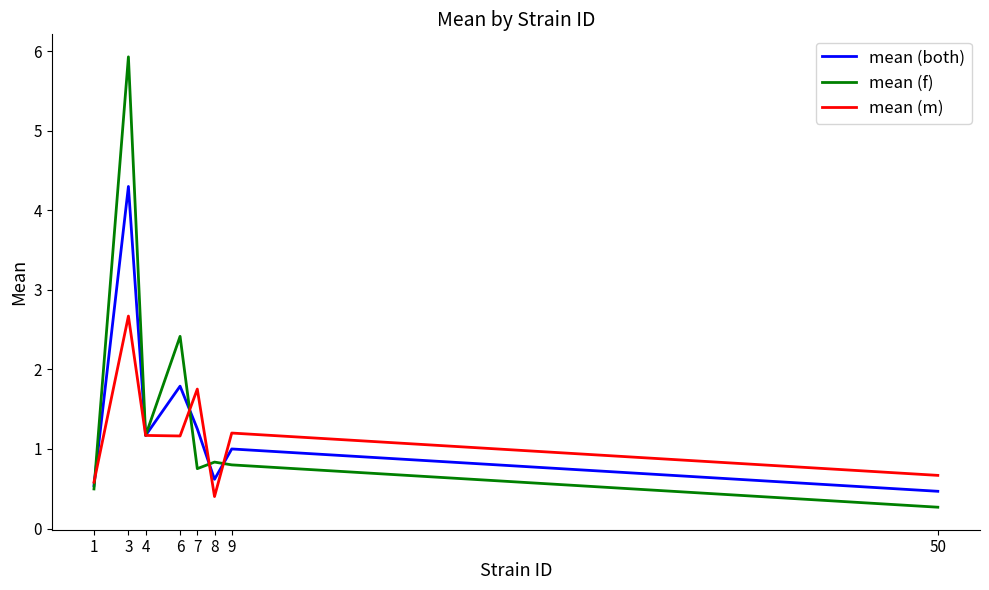

Which series has the largest range (max minus min)?

mean (f)